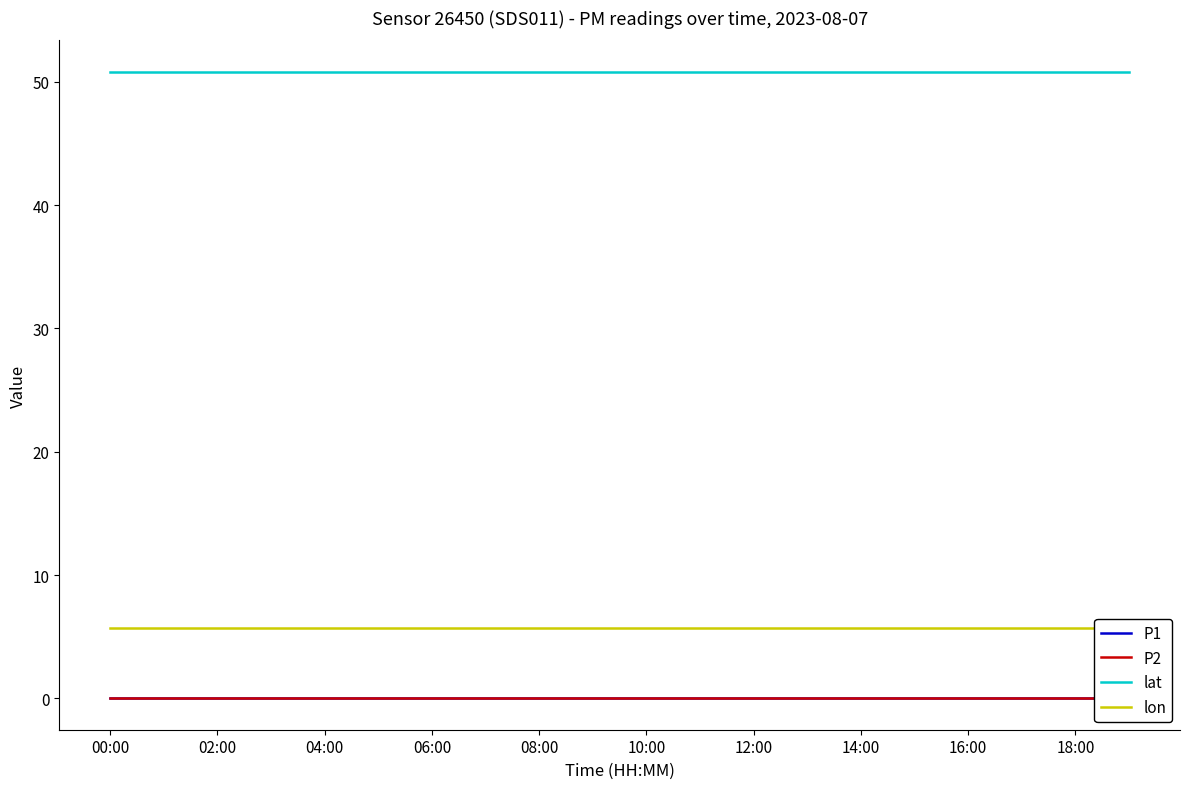

At which label does lon reach its minimum?

00:00